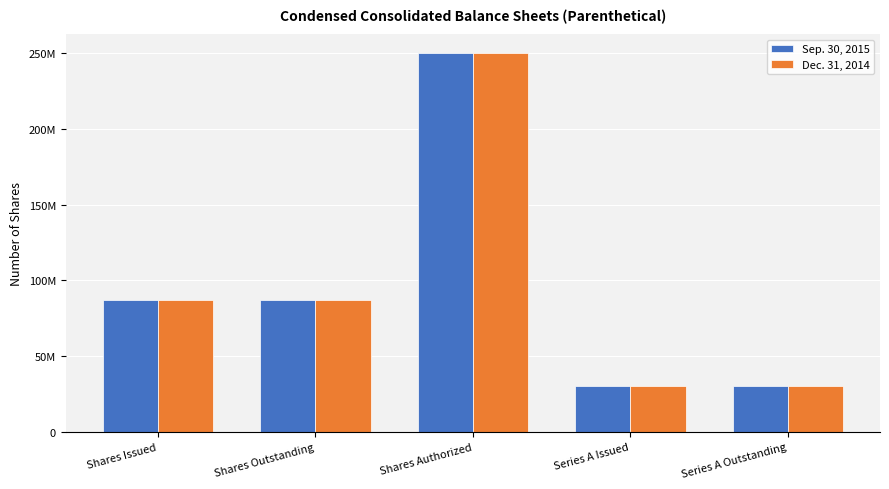

What is the maximum value for Dec. 31, 2014?

250000000